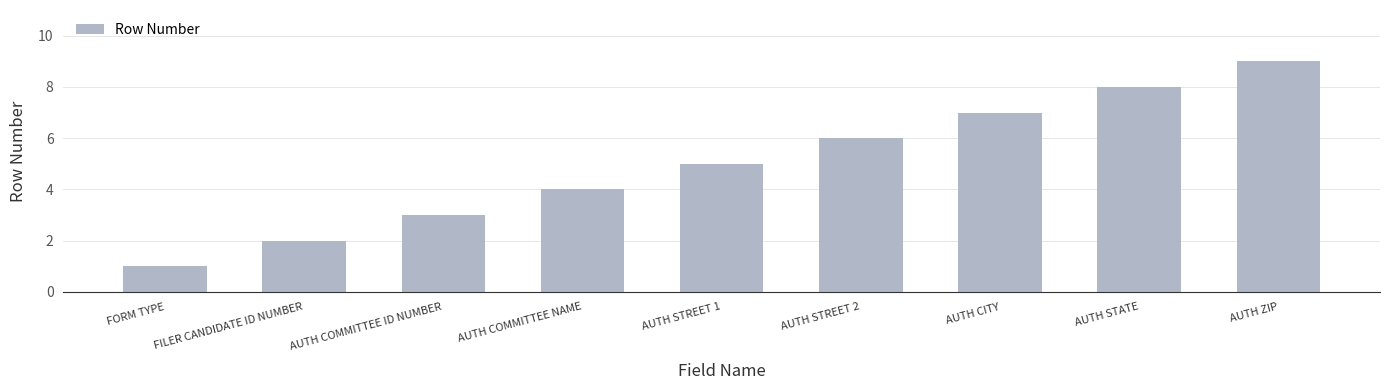

At which label is the value closest to 5?

AUTH STREET 1